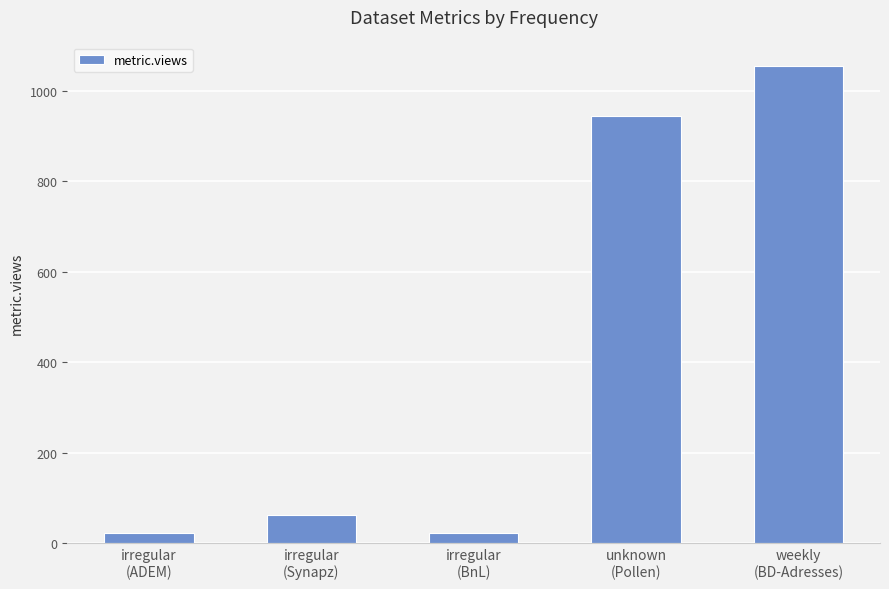

What is the value of the 4th bar from the left?

944